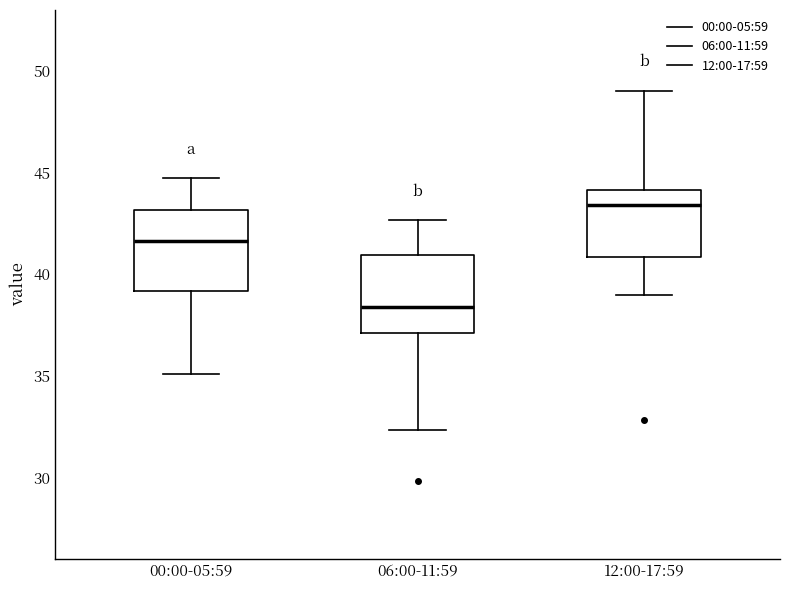

Which box has the highest median line?

12:00-17:59